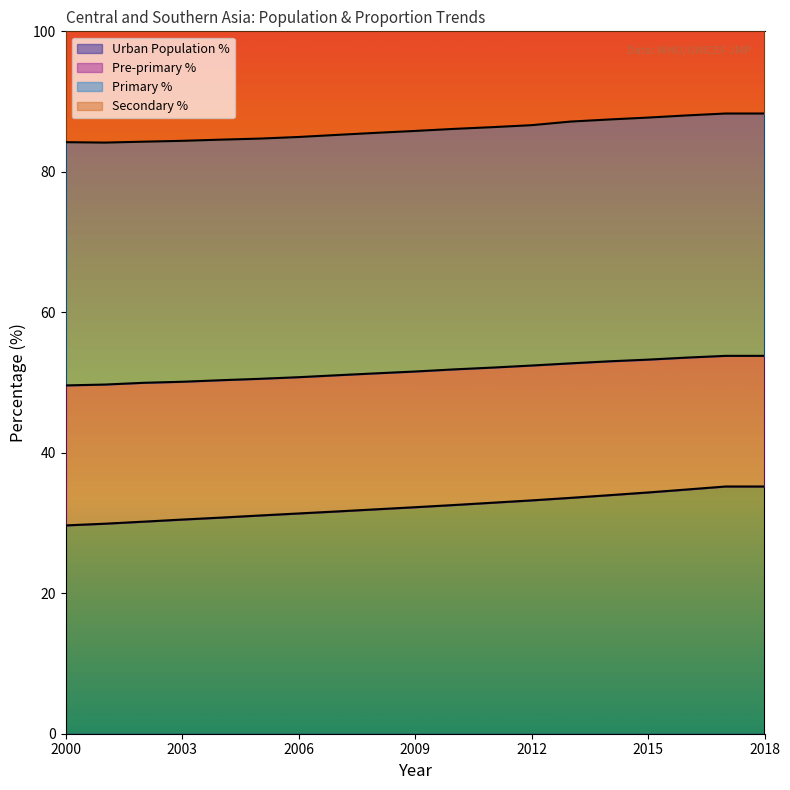

Is it true that Urban Population % equals 29.7 at 2000?

True